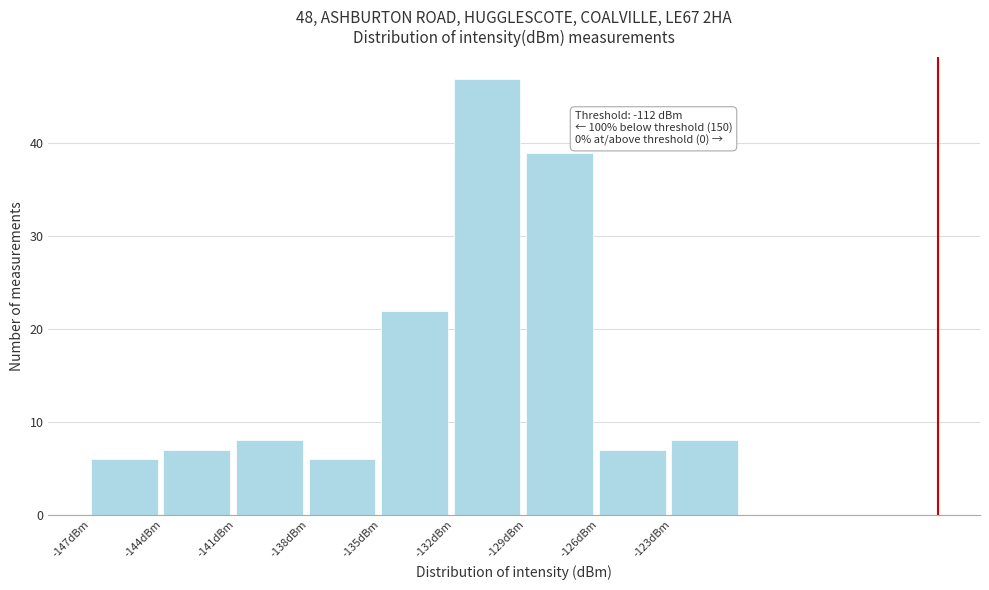

Which range on the x-axis has the tallest bar?

-132 to -129